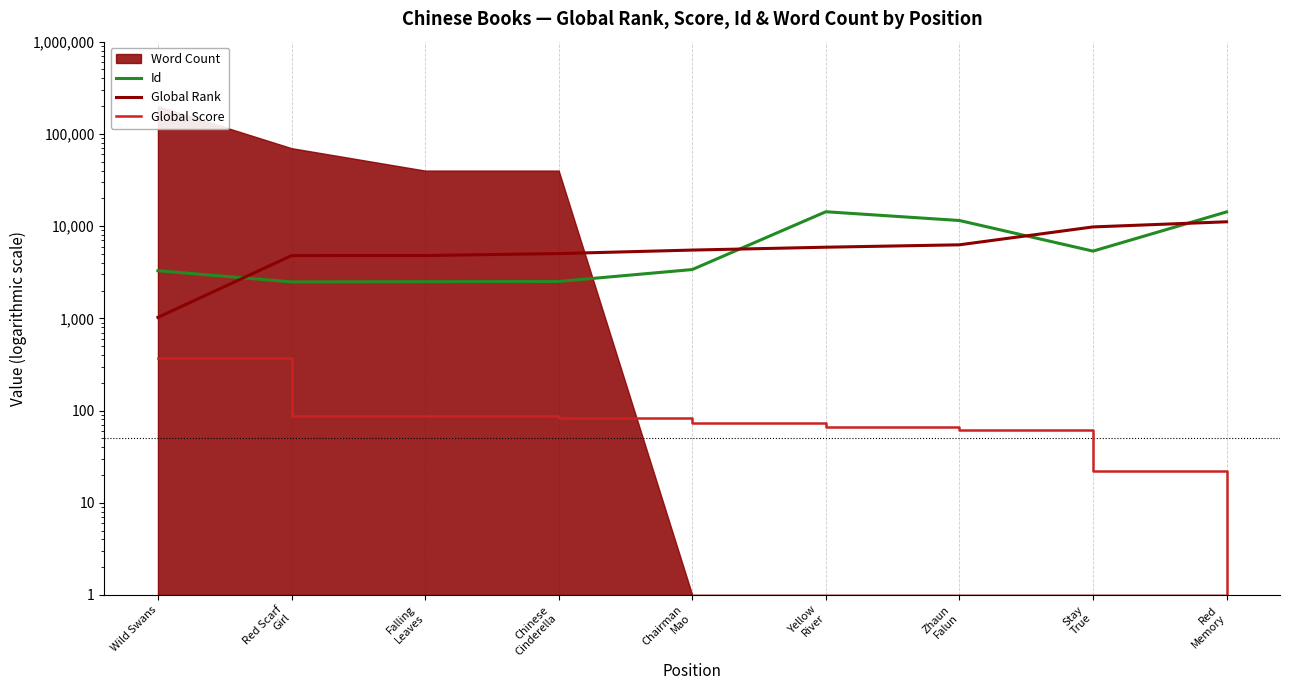

Does the chart display data point markers on the line(s)?

No